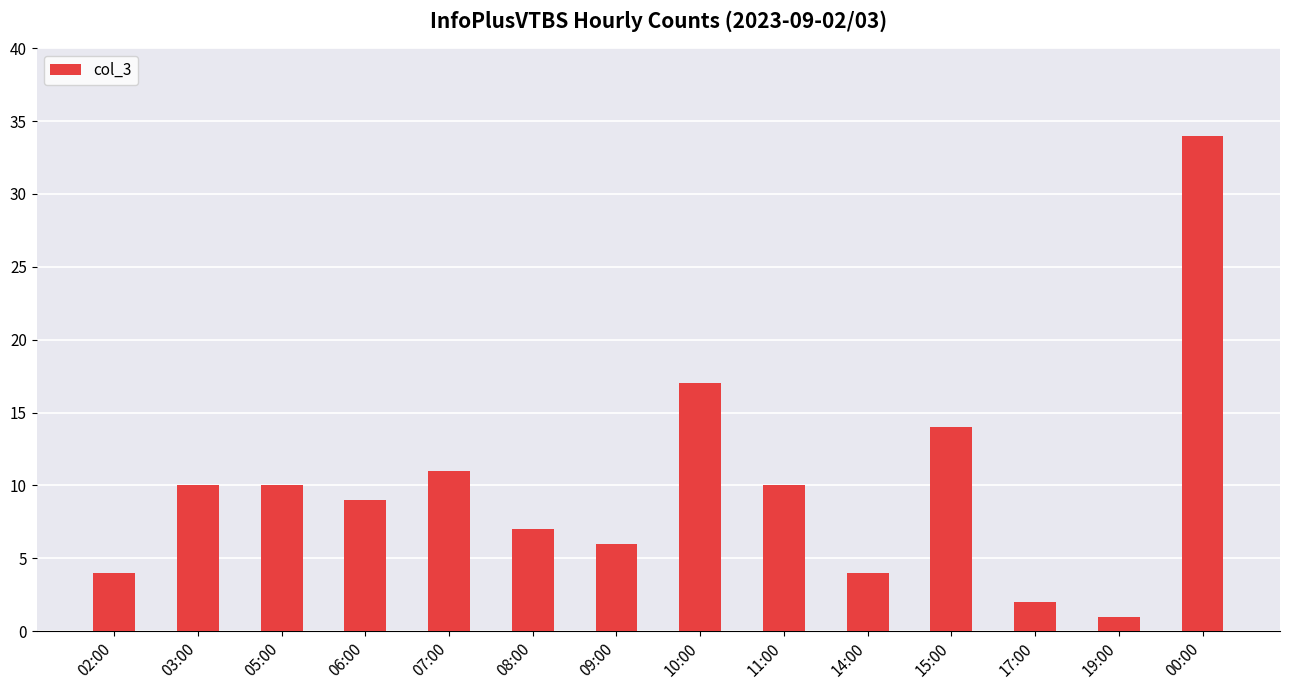

Which label corresponds to the smallest value in the chart?

19:00